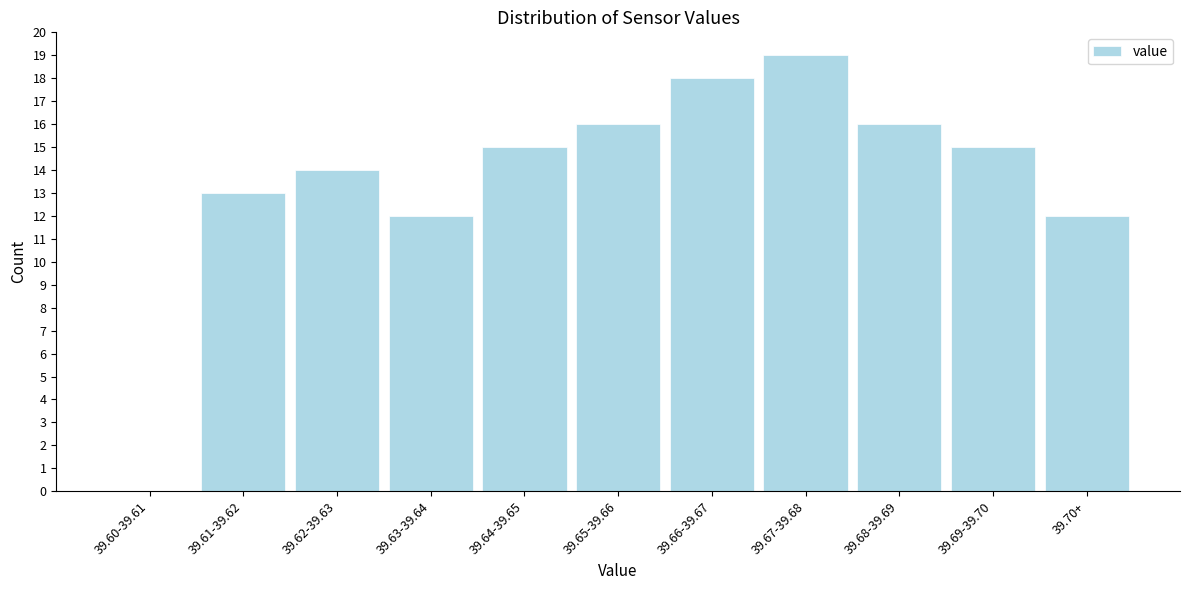

Reading right to left, list all the values displayed in this chart.

39.70+=12	39.69-39.70=15	39.68-39.69=16	39.67-39.68=19	39.66-39.67=18	39.65-39.66=16	39.64-39.65=15	39.63-39.64=12	39.62-39.63=14	39.61-39.62=13	39.60-39.61=0